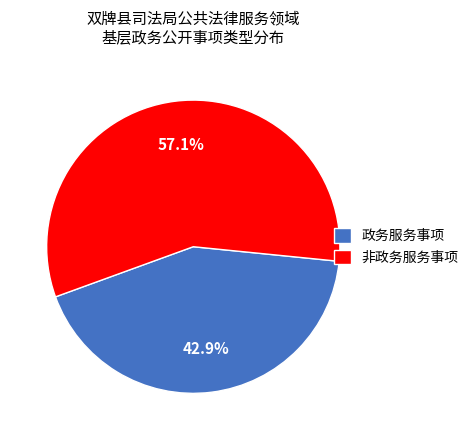

Which slice is the smallest?

政务服务事项